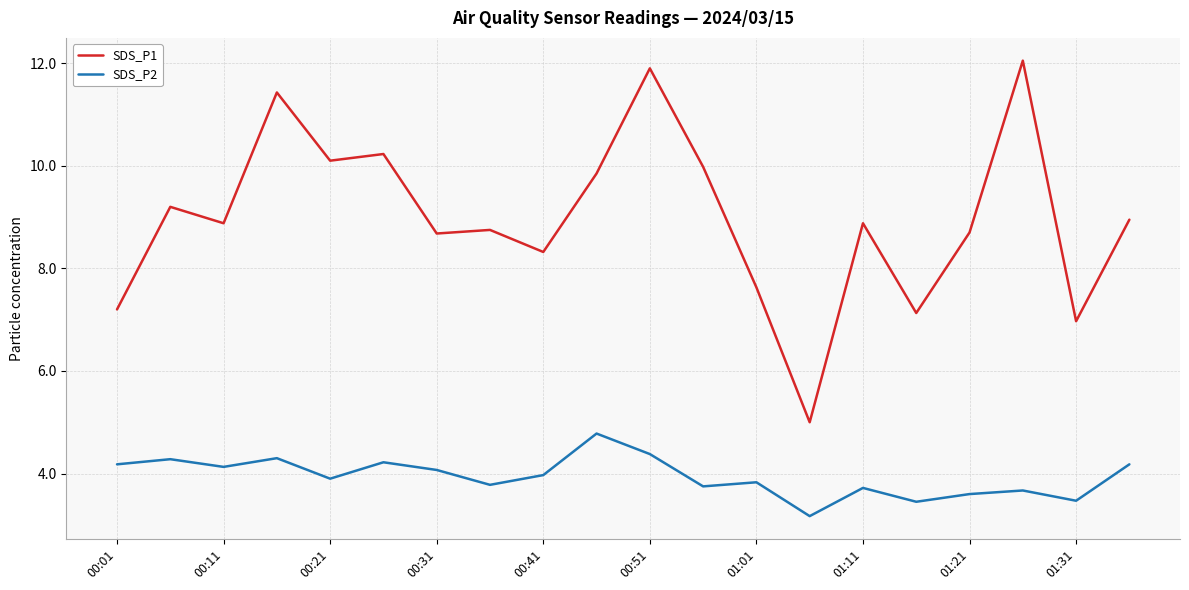

Rank the series by their maximum value, from lowest to highest.

SDS_P2, SDS_P1